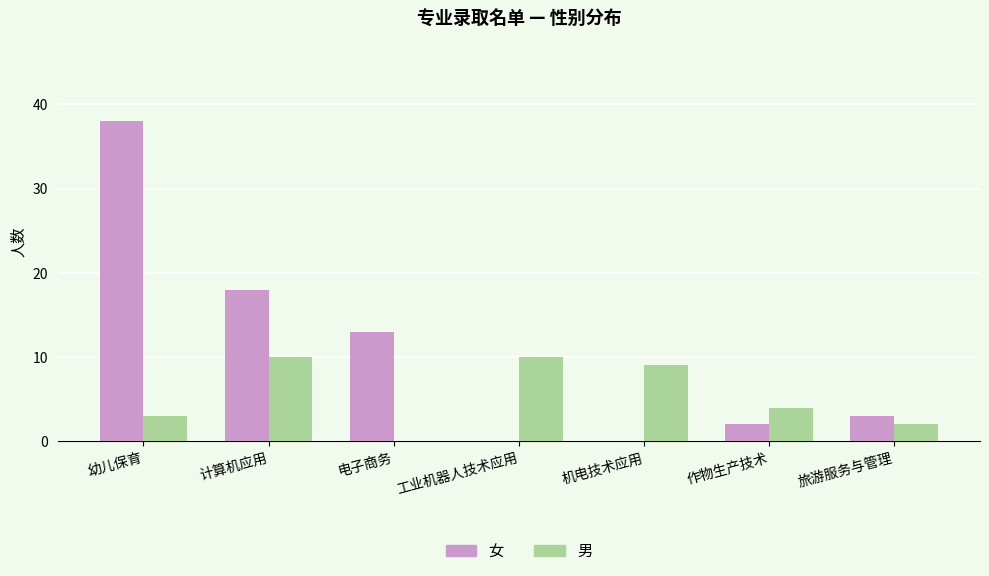

What is the total value across all series at 计算机应用?

28